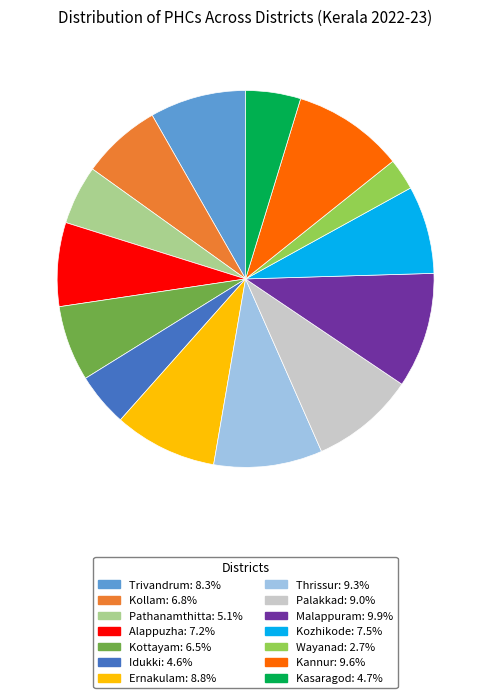

Combined, do Kozhikode and Malappuram account for over 50%?

No